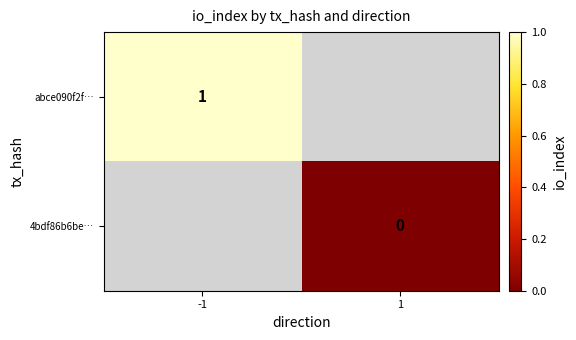

How many series are shown in this chart?

2